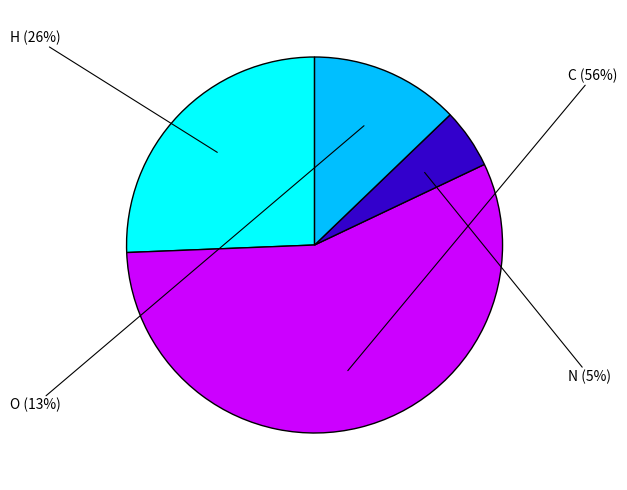

To the nearest percent, what is the difference between the largest and smallest slice percentages?

51%